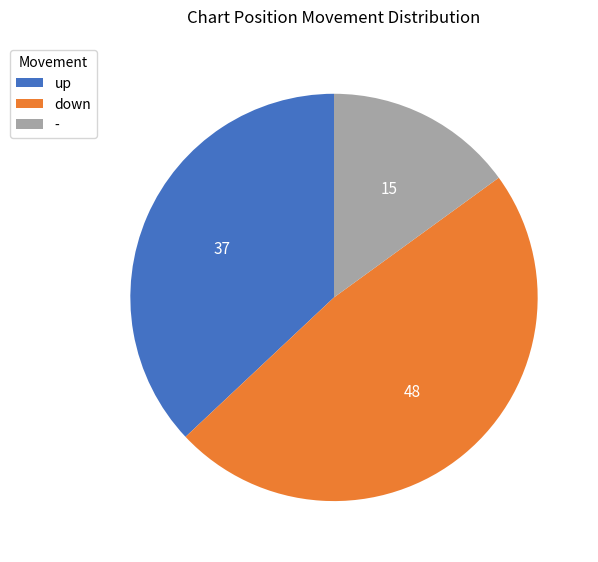

Does any single category account for the majority?

No